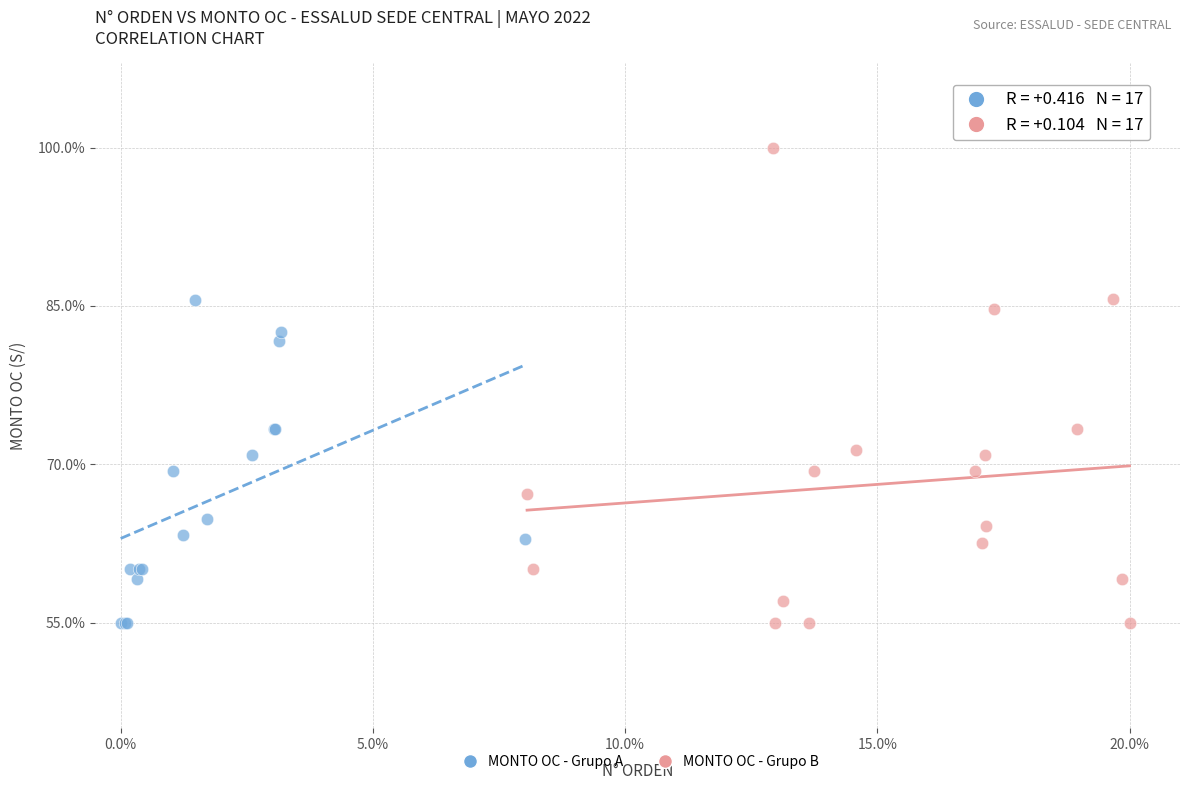

Which series reaches the maximum Y coordinate?

MONTO OC - Grupo B